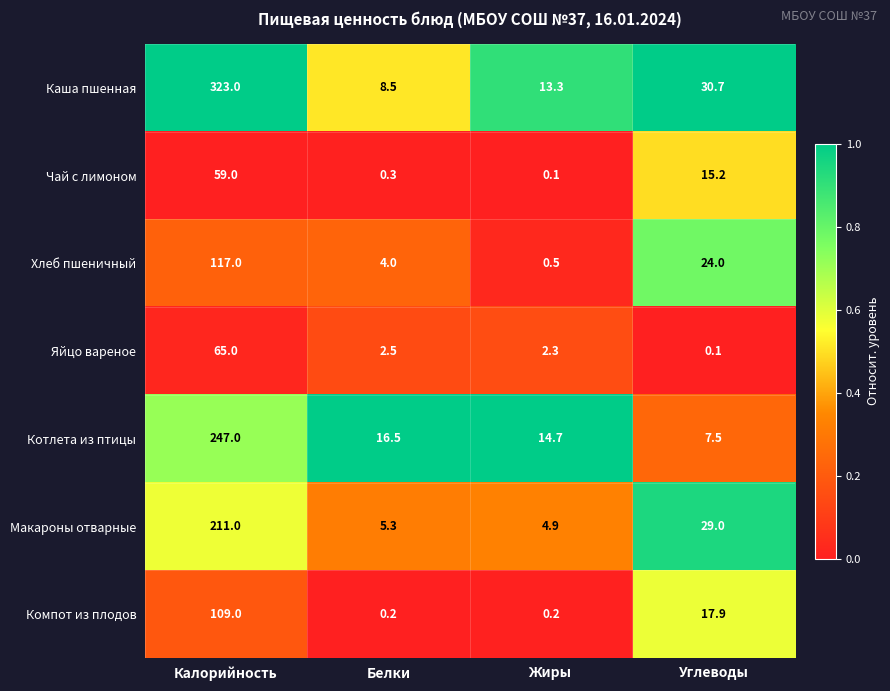

Rank the series at Жиры from highest to lowest value.

Котлета из птицы, Каша пшенная, Макароны отварные, Яйцо вареное, Хлеб пшеничный, Компот из плодов, Чай с лимоном